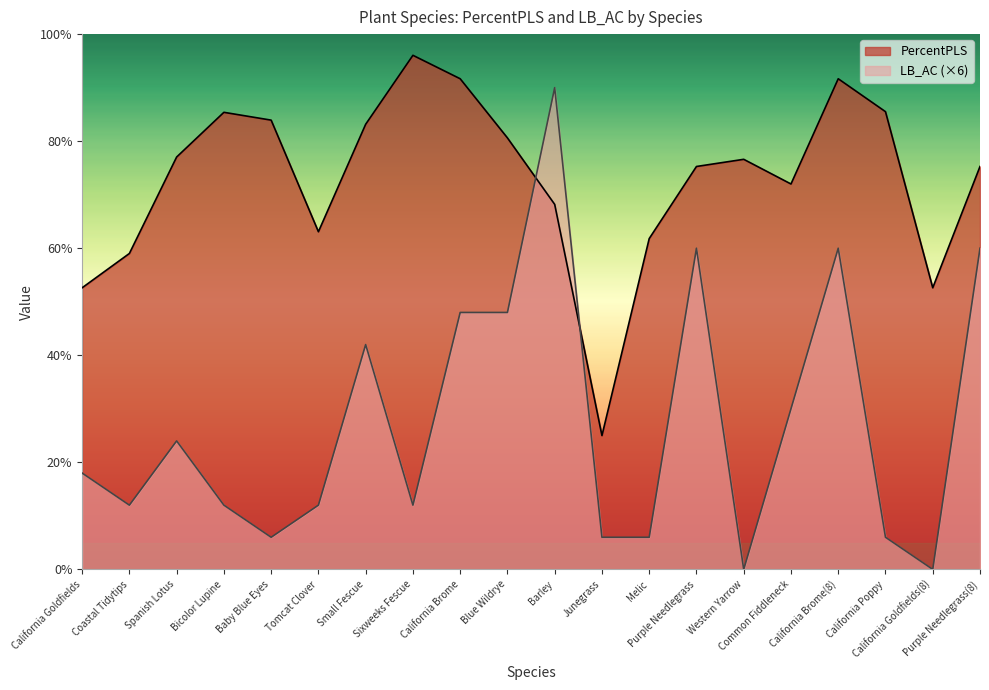

True or false: PercentPLS has more than 1 points higher than both neighbors.

True